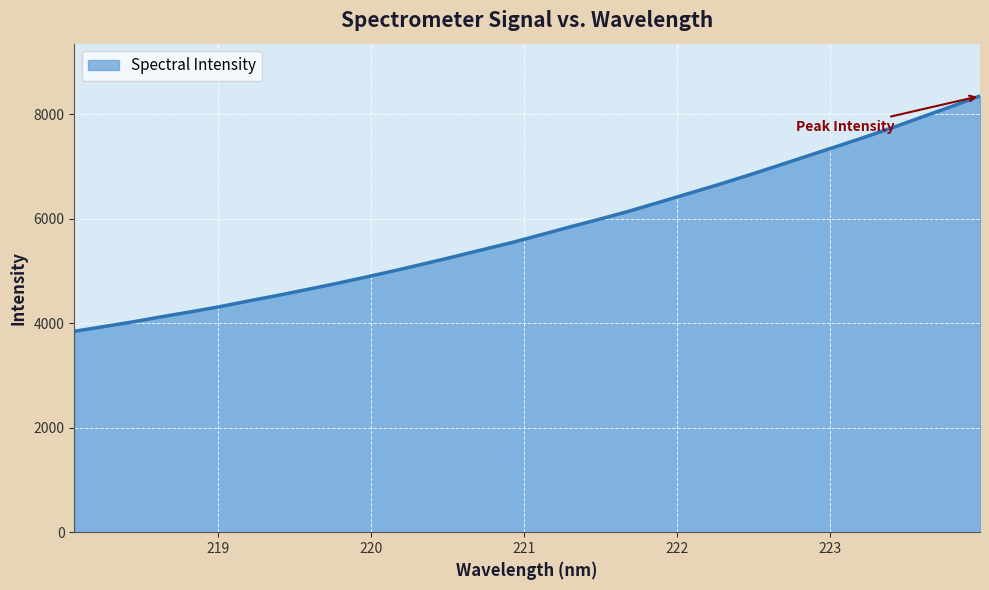

What is the smallest value displayed?

3846.7